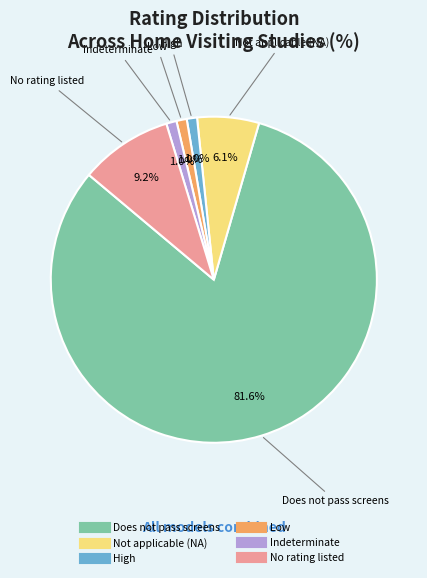

Is there a majority slice in this chart?

Yes